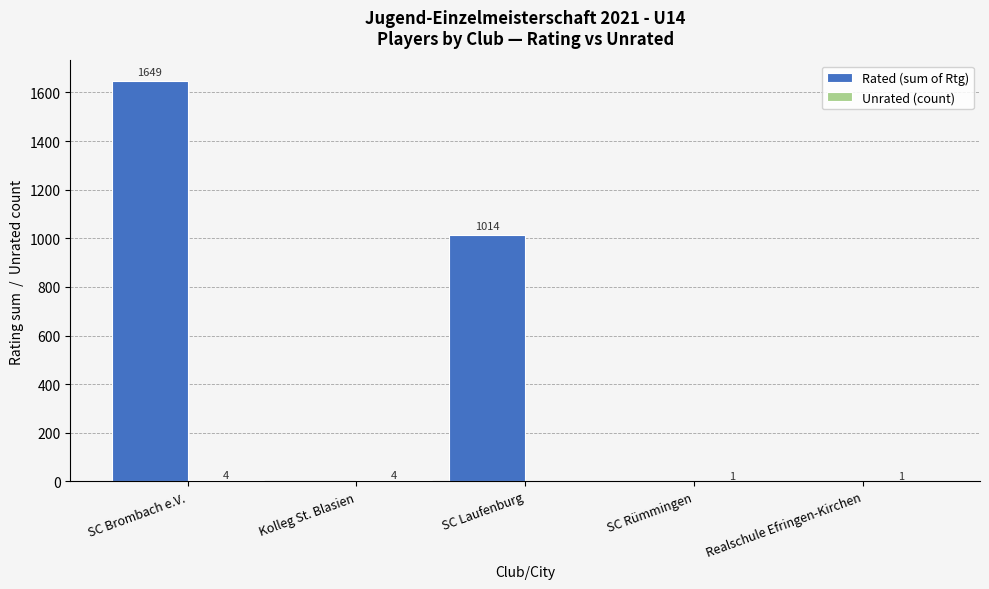

At which category is the sum across all series the highest?

SC Brombach e.V.